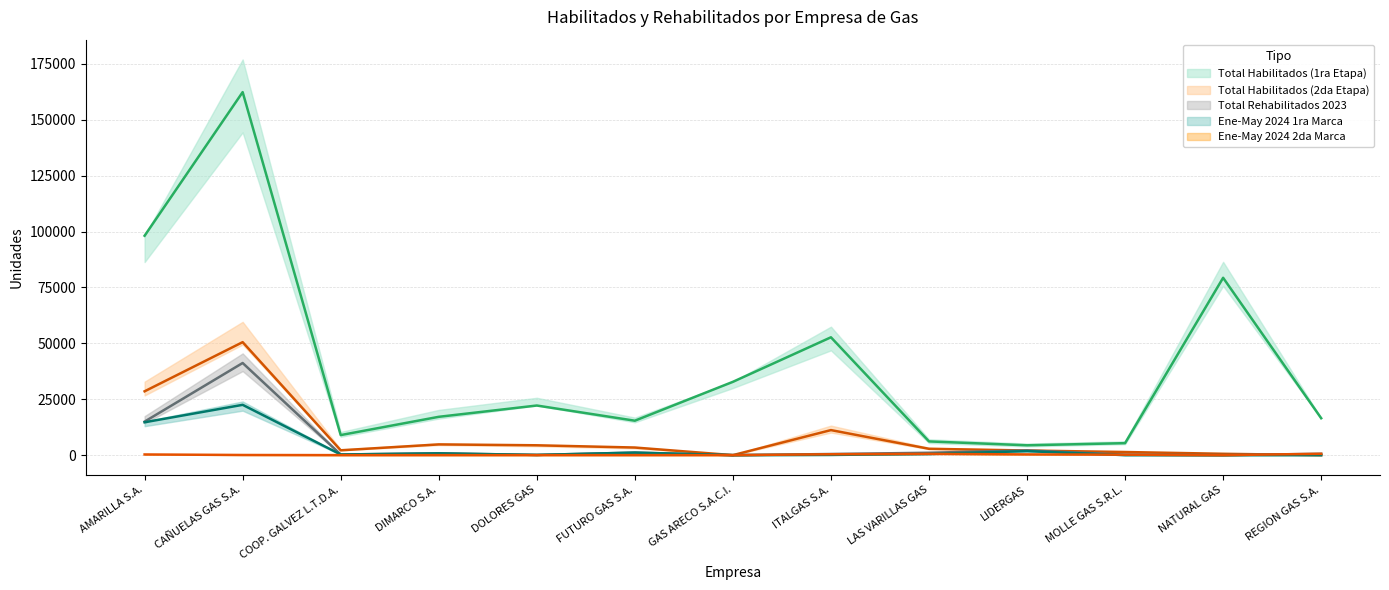

What is the difference between the maximum and minimum values in the Ene-May 2024 1ra Marca series?

22500